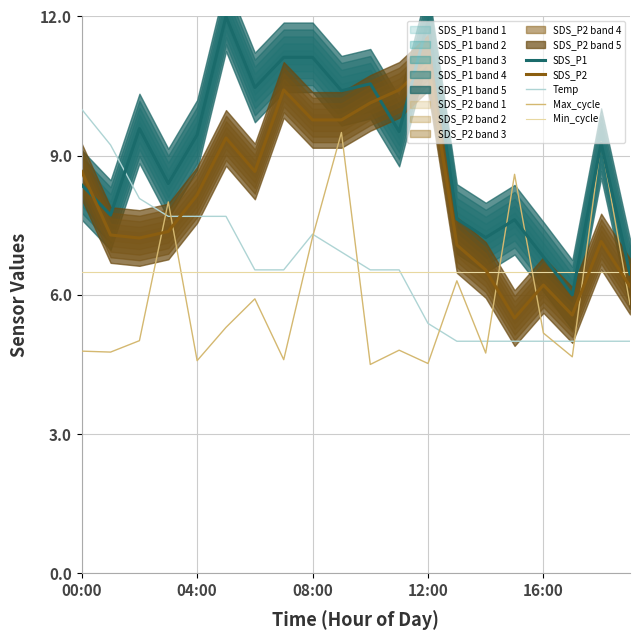

What is the maximum value for Max_cycle?

9.5